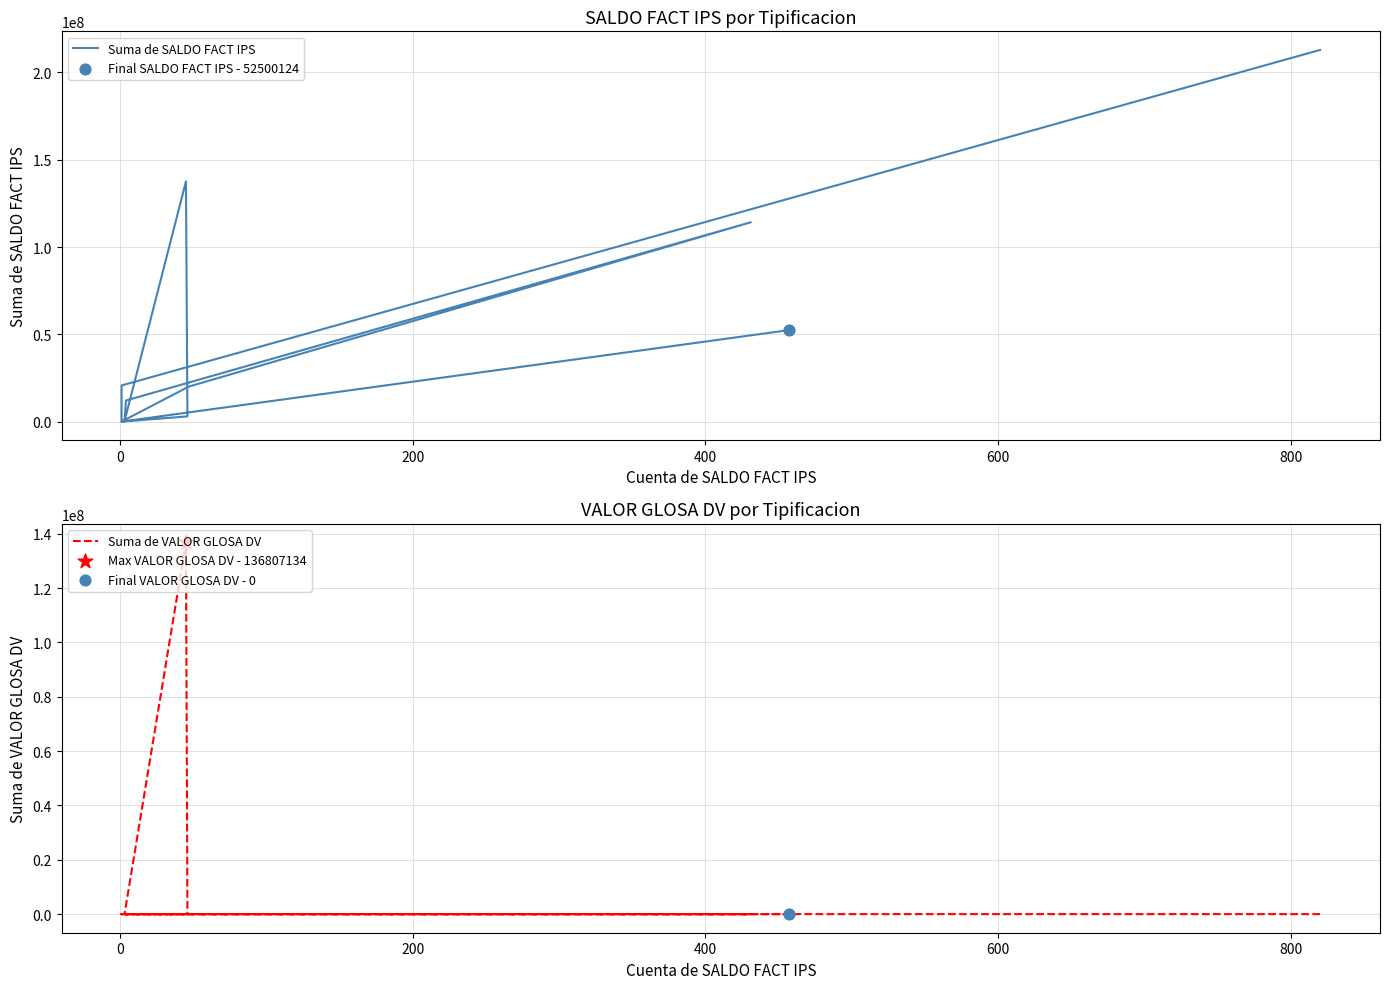

What are all the series names shown in the legend?

Suma de SALDO FACT IPS, Suma de VALOR GLOSA DV